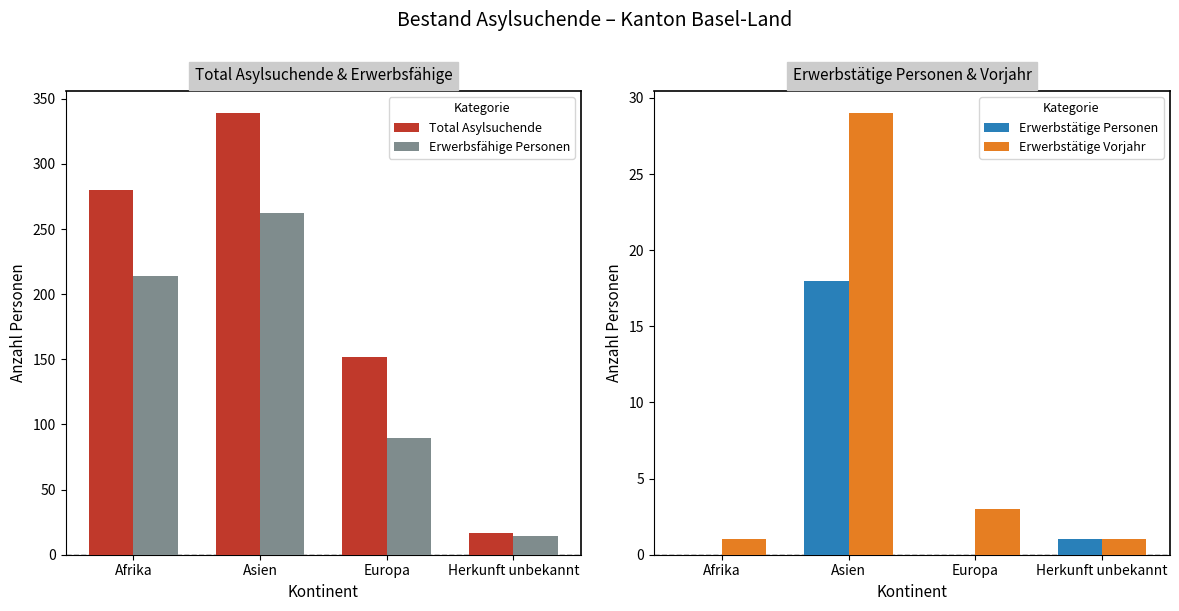

What is the average value of the Total Asylsuchende series?

197